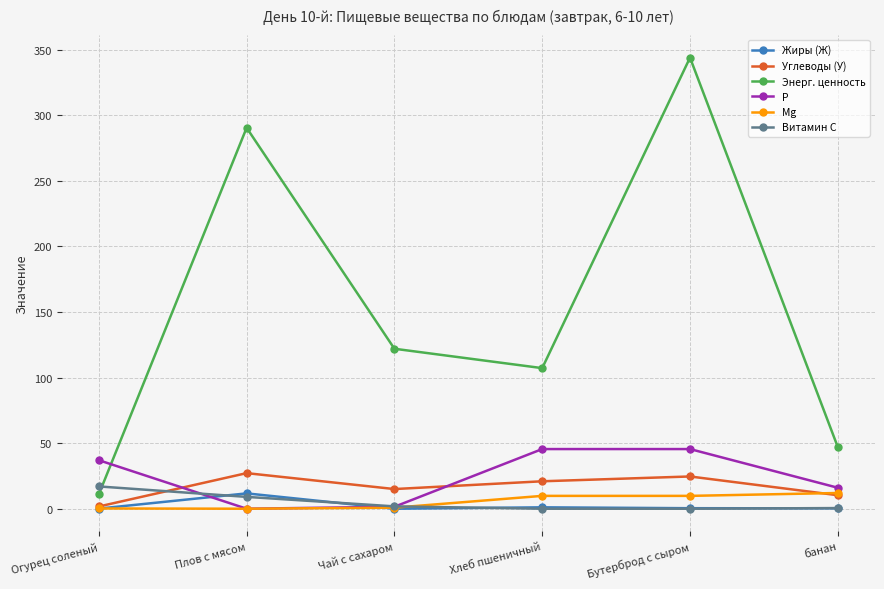

What are all the series names shown in the legend?

Жиры (Ж), Углеводы (У), Энерг. ценность, P, Mg, Витамин С